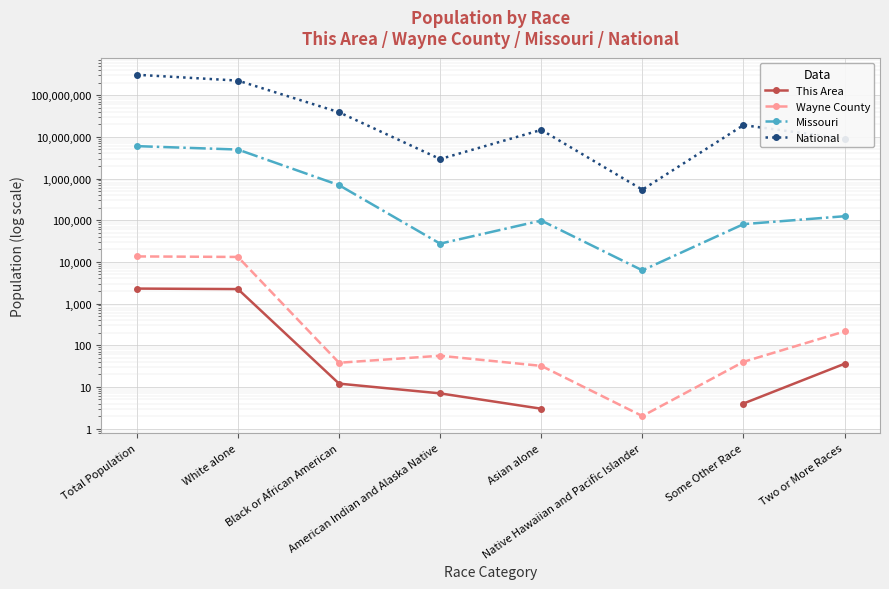

What are all the series names shown in the legend?

This Area, Wayne County, Missouri, National